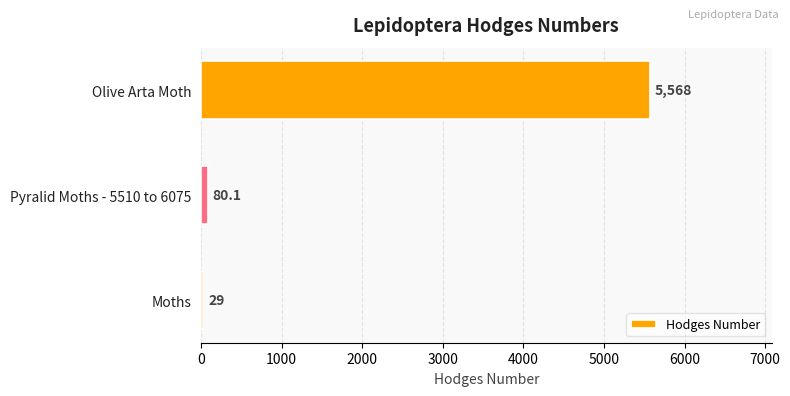

Is it true that the value at Moths is 29.0?

True